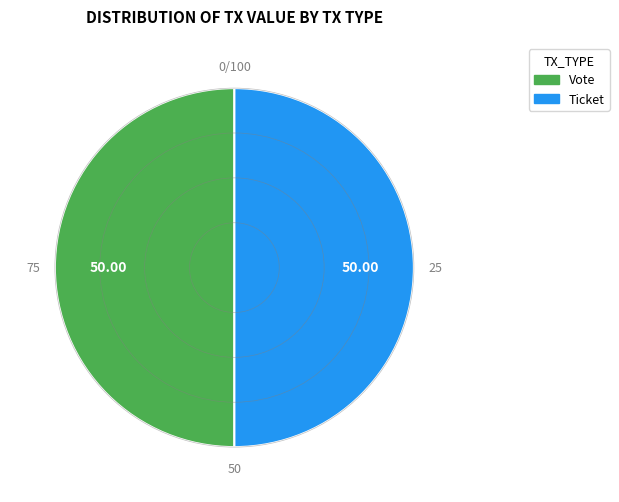

Which category has the smallest portion of the pie?

Ticket (io_index=0)